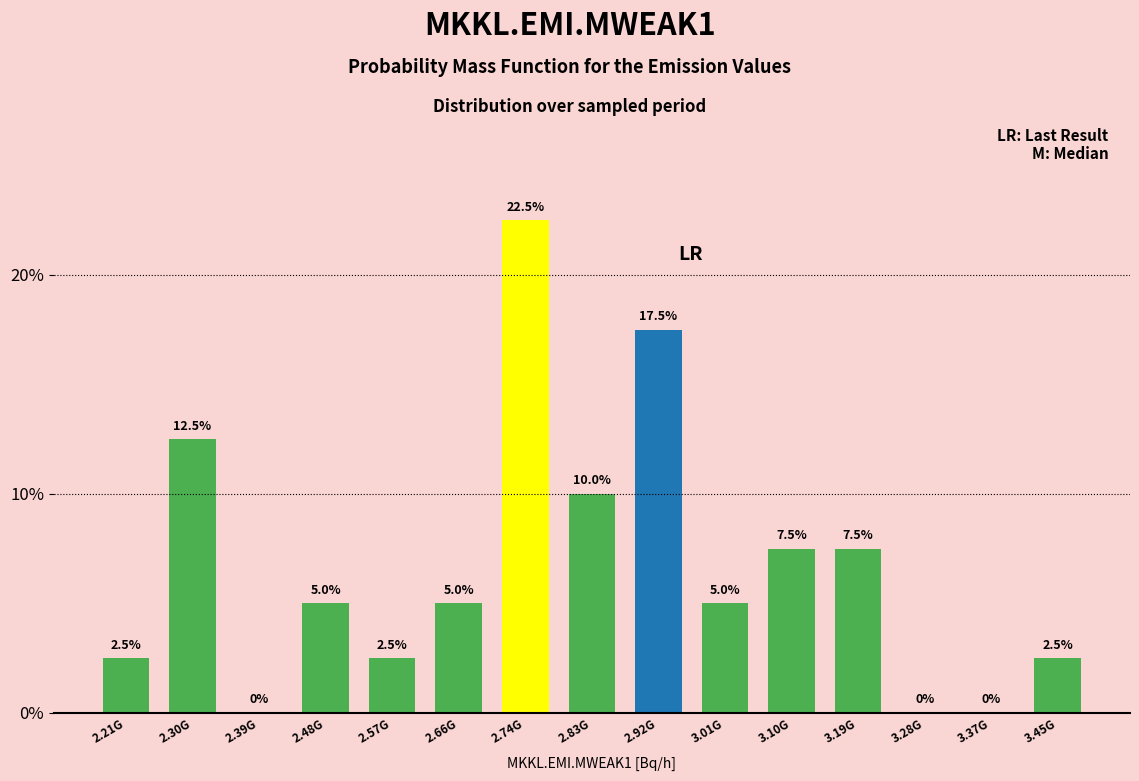

Reading left to right, what are all the values shown in this chart?

2.21G=2.5	2.30G=12.5	2.39G=0.0	2.48G=5.0	2.57G=2.5	2.66G=5.0	2.74G=22.5	2.83G=10.0	2.92G=17.5	3.01G=5.0	3.10G=7.5	3.19G=7.5	3.28G=0.0	3.37G=0.0	3.45G=2.5